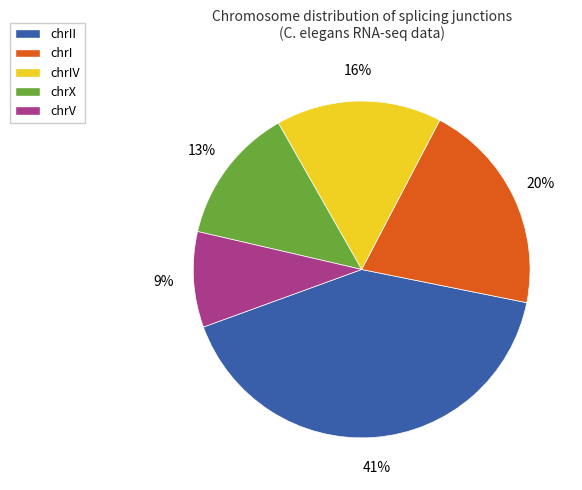

What is the smallest slice in the pie chart?

chrV